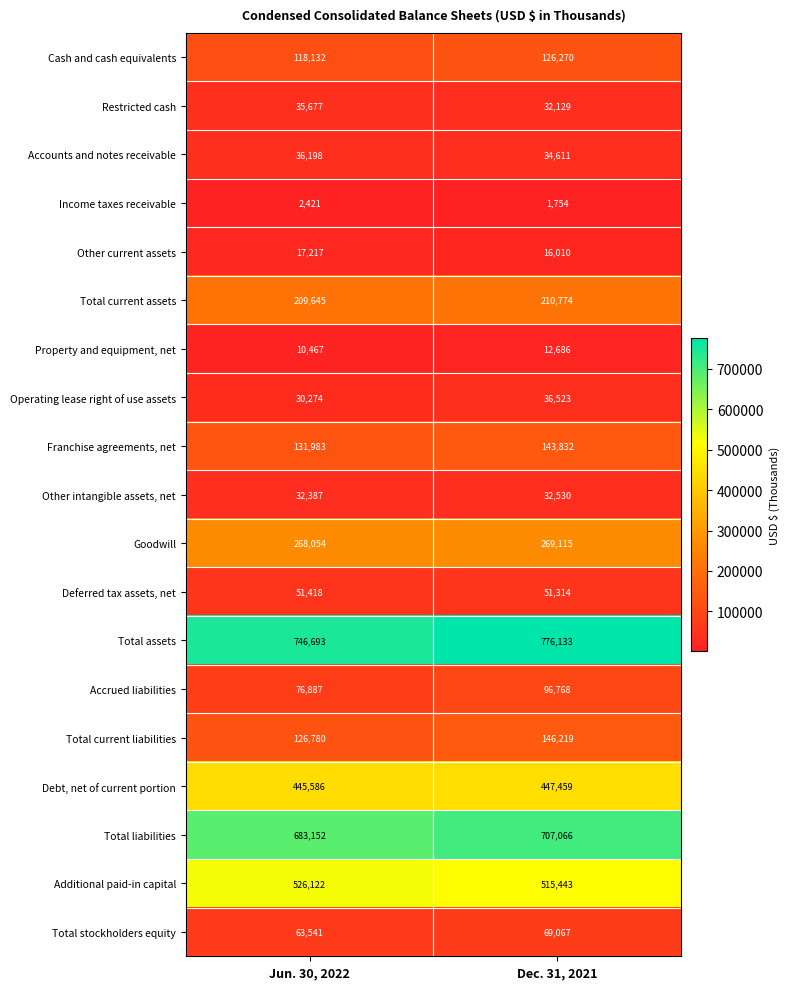

What is the difference between the maximum and minimum values in the Operating lease right of use assets series?

6249